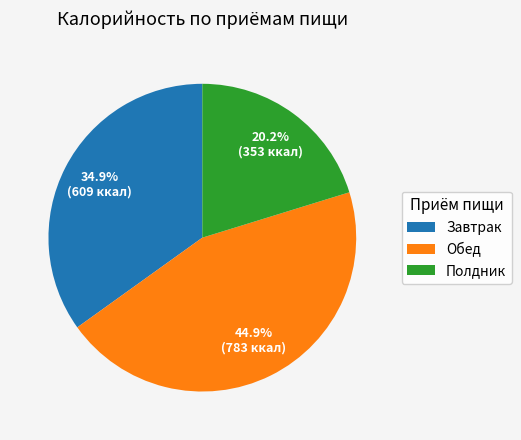

Count the number of slices in the pie.

3